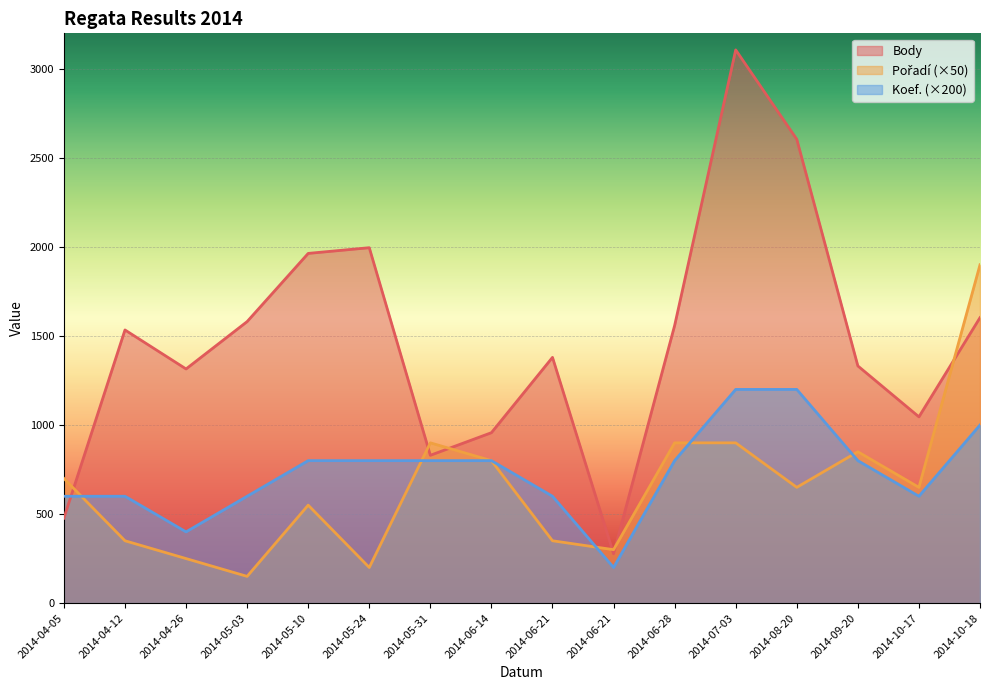

Where does the Pořadí series first go above 650?

2014-04-05